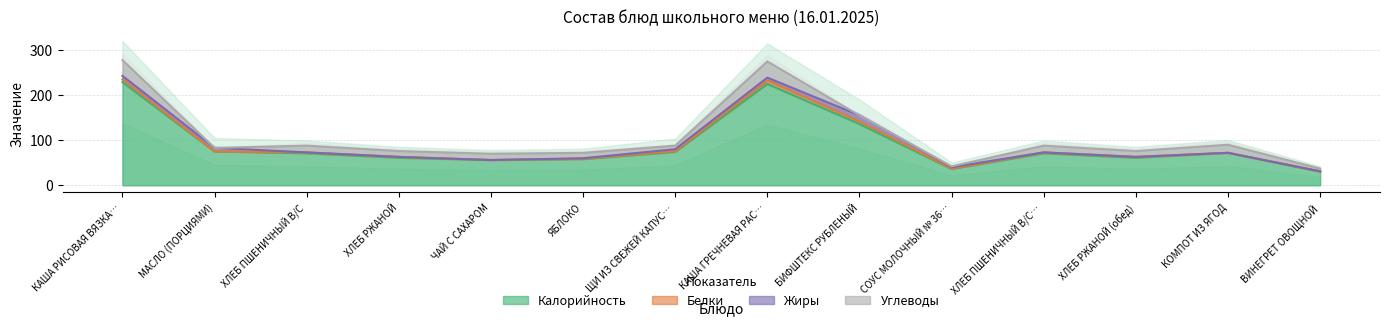

Which series has the widest spread of values?

Калорийность